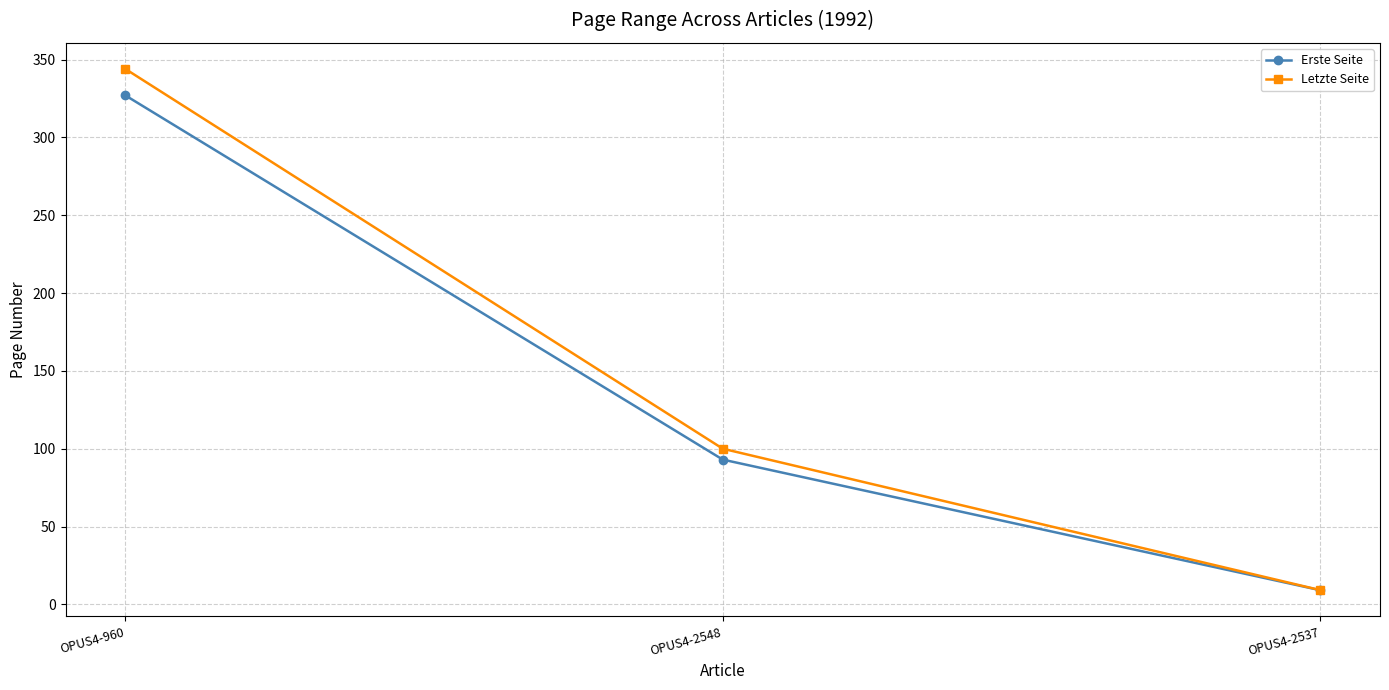

Reading left to right, transcribe all the data shown in this chart.

Erste Seite: 327.0	93.0	9.1
Letzte Seite: 344.0	100.0	9.2